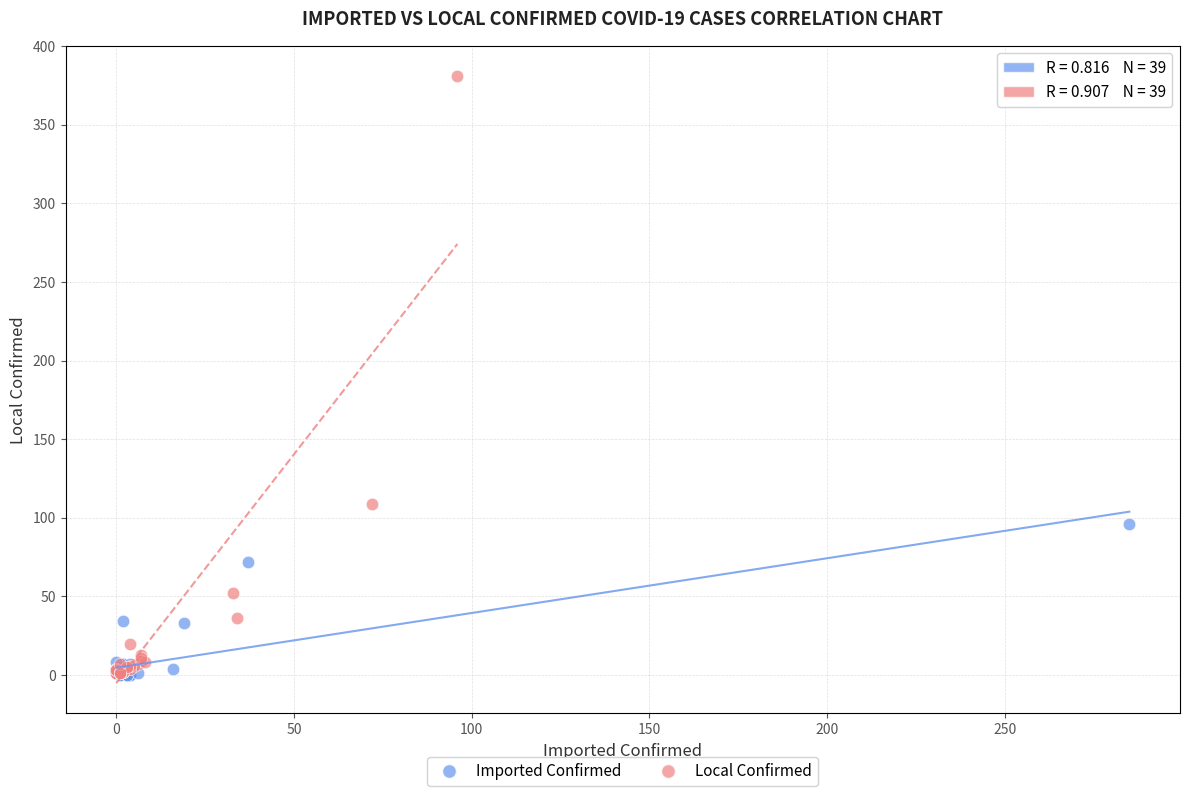

Which series contains the highest Y value?

Local Confirmed